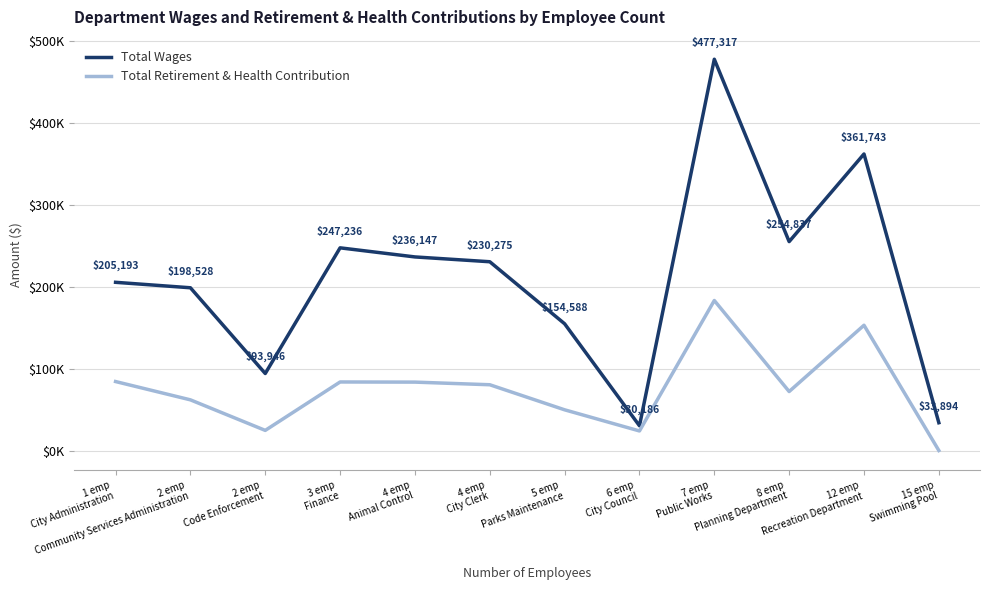

At 4 emp
Animal Control, list the series in order from largest to smallest.

Total Wages, Total Retirement & Health Contribution